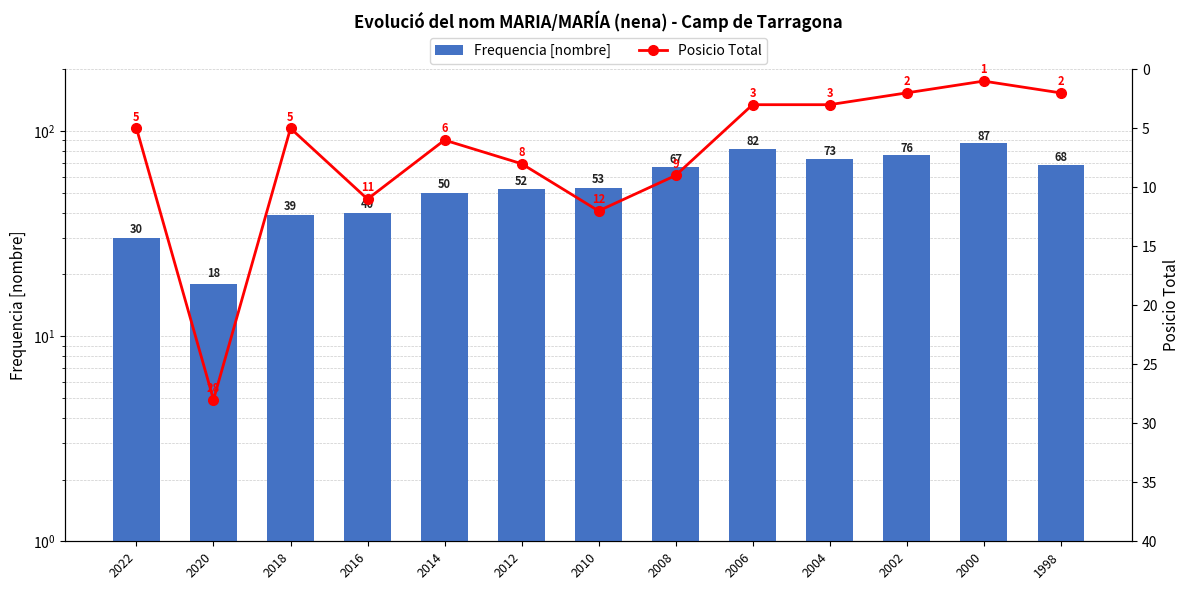

At how many categories does at least one series exceed 38?

11